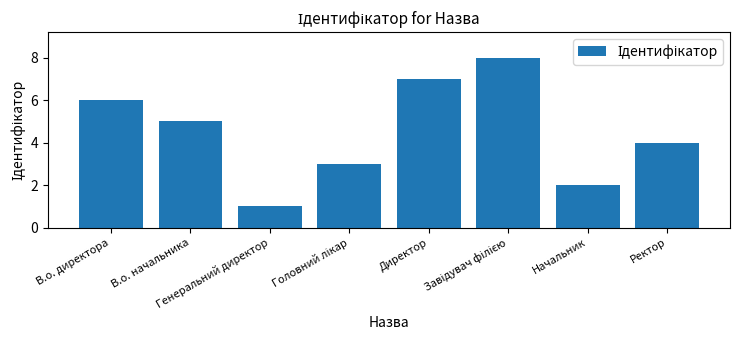

How many data points are less than 5?

4